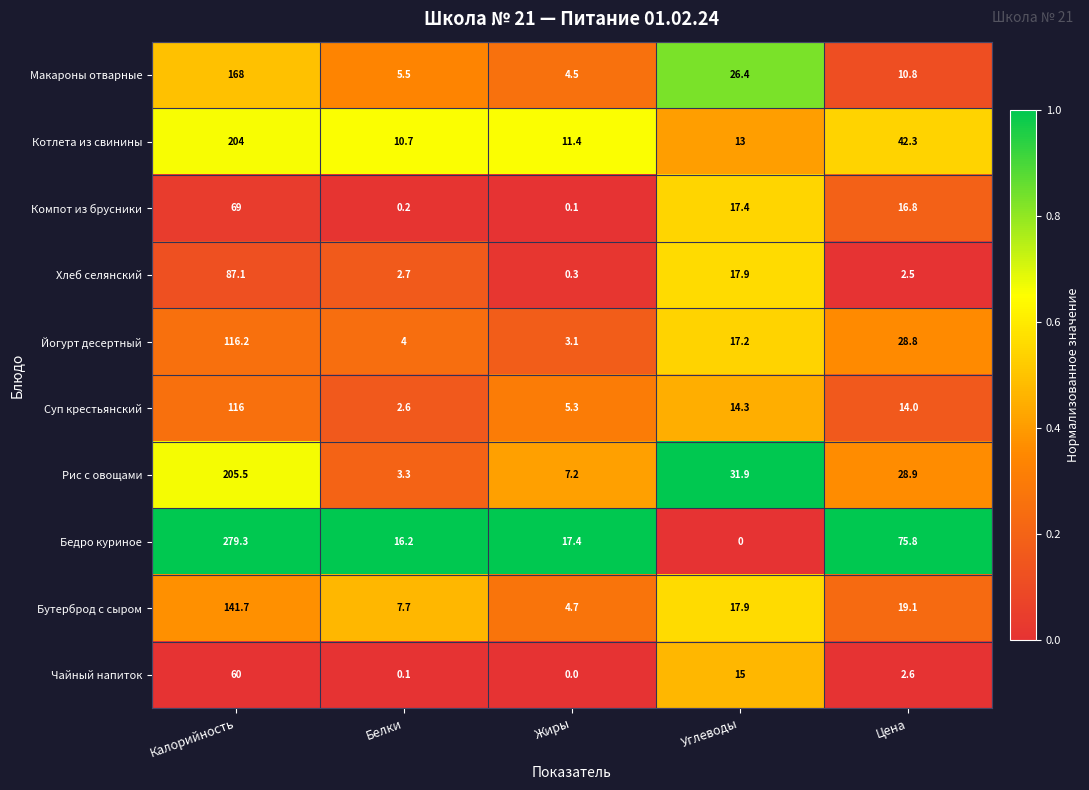

The value of Бутерброд с сыром at Белки is 13.2. True or false?

False